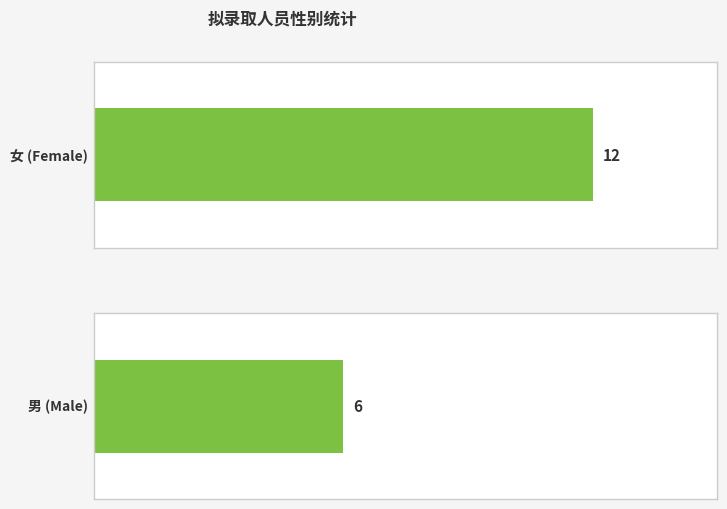

How many series are shown in this chart?

1